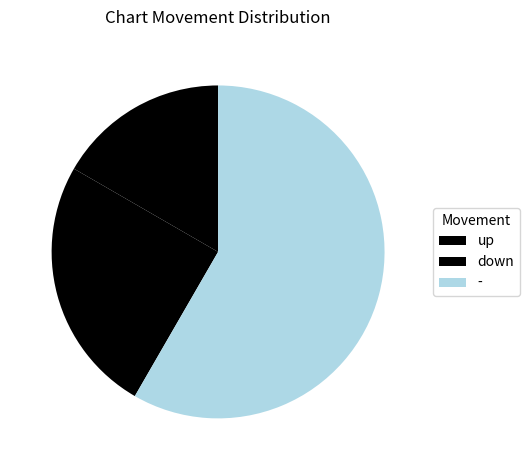

To the nearest percent, what is the difference between the up and - slice percentages?

42%